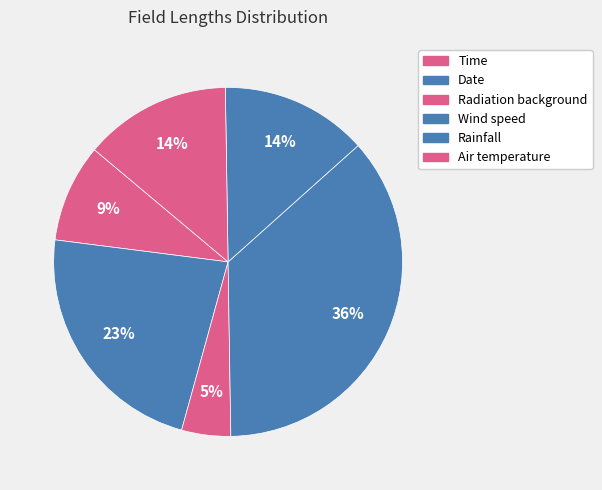

Count the number of slices in the pie.

6